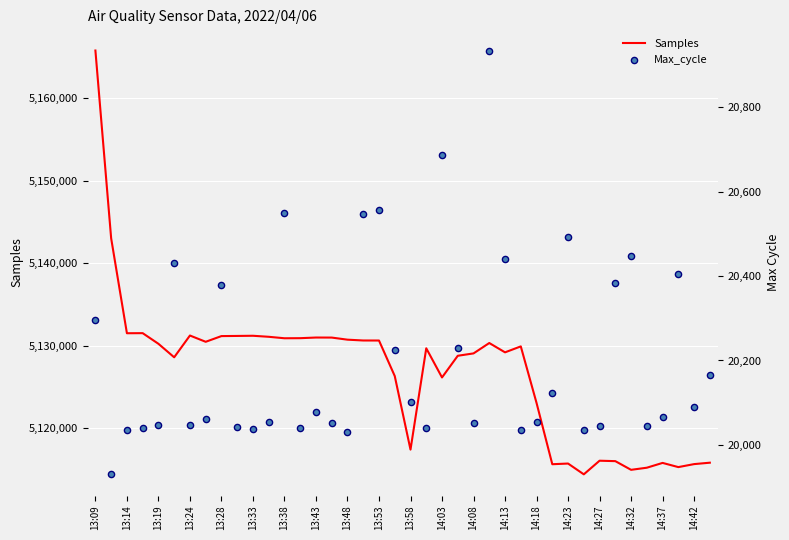

Which series has the largest total across all categories?

Samples